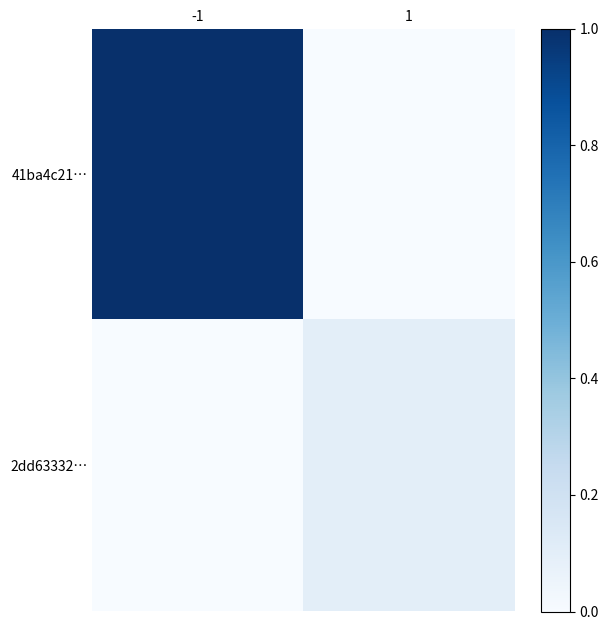

List the series in order of their peak value, highest first.

41ba4c21…, 2dd63332…